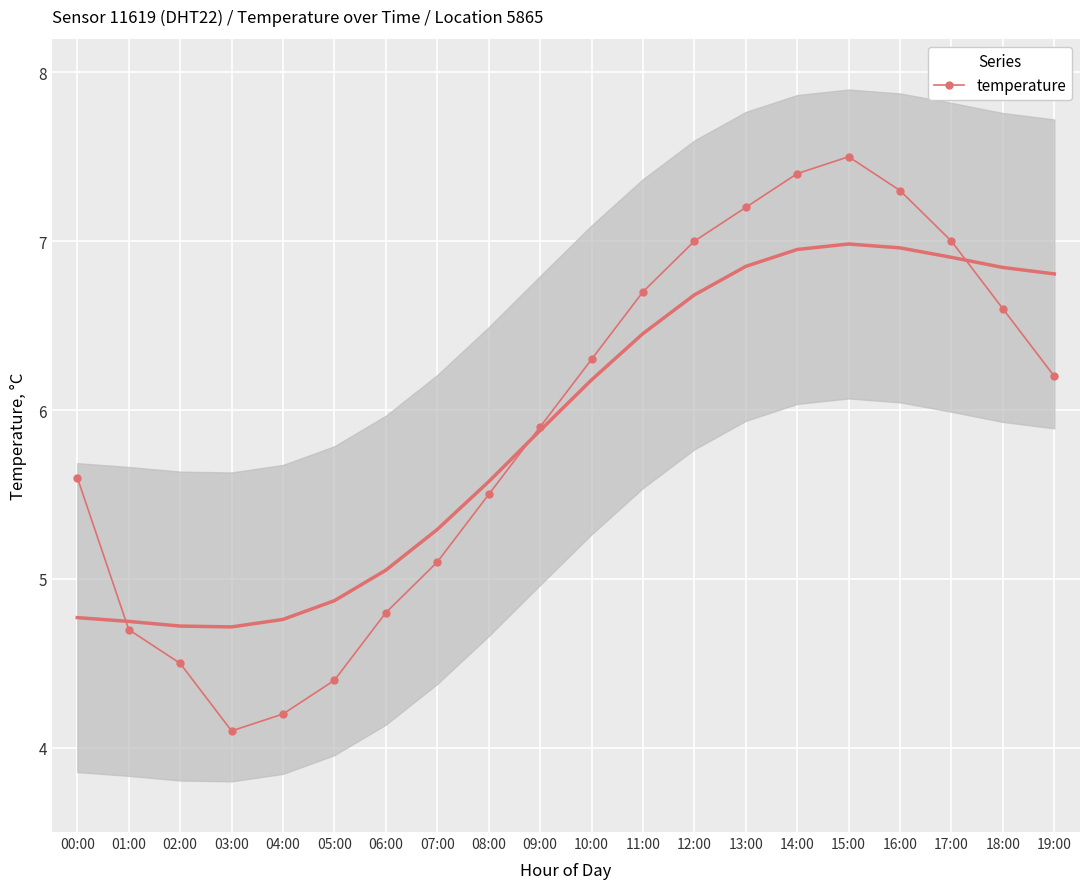

What is the sum of all values?

118.0